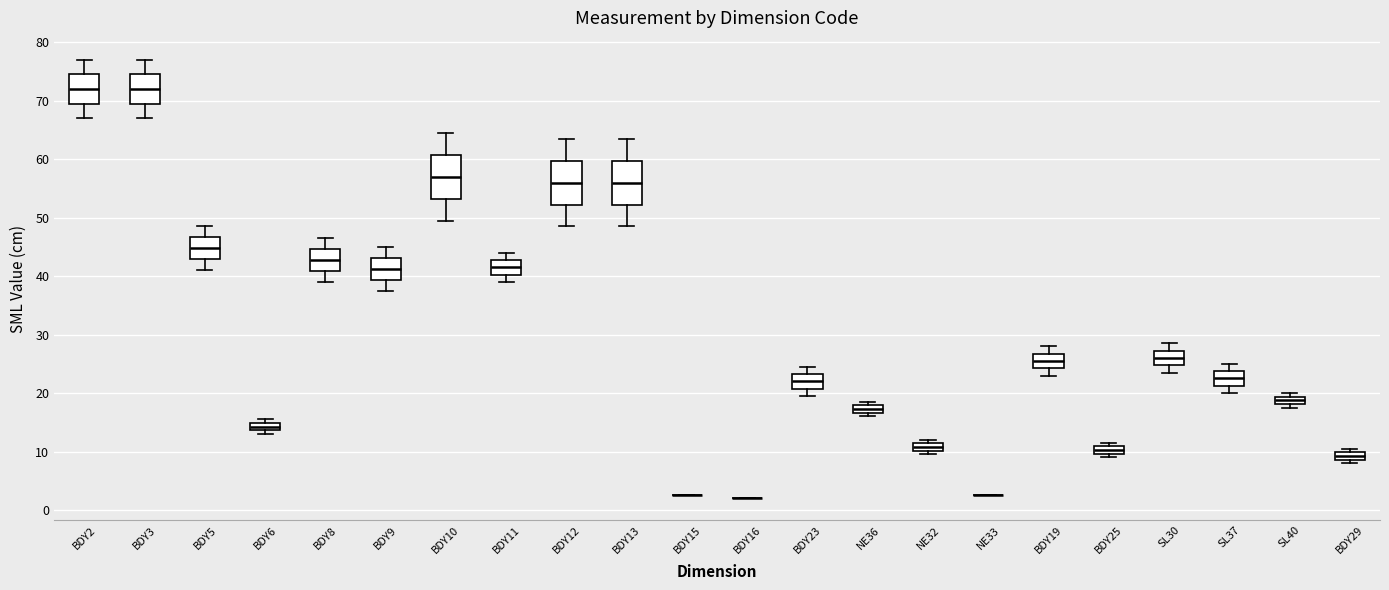

Where does the upper whisker of the box for BDY23 end on the y-axis? The values are not printed on the chart, so give them approximately, as read against the axis.

25